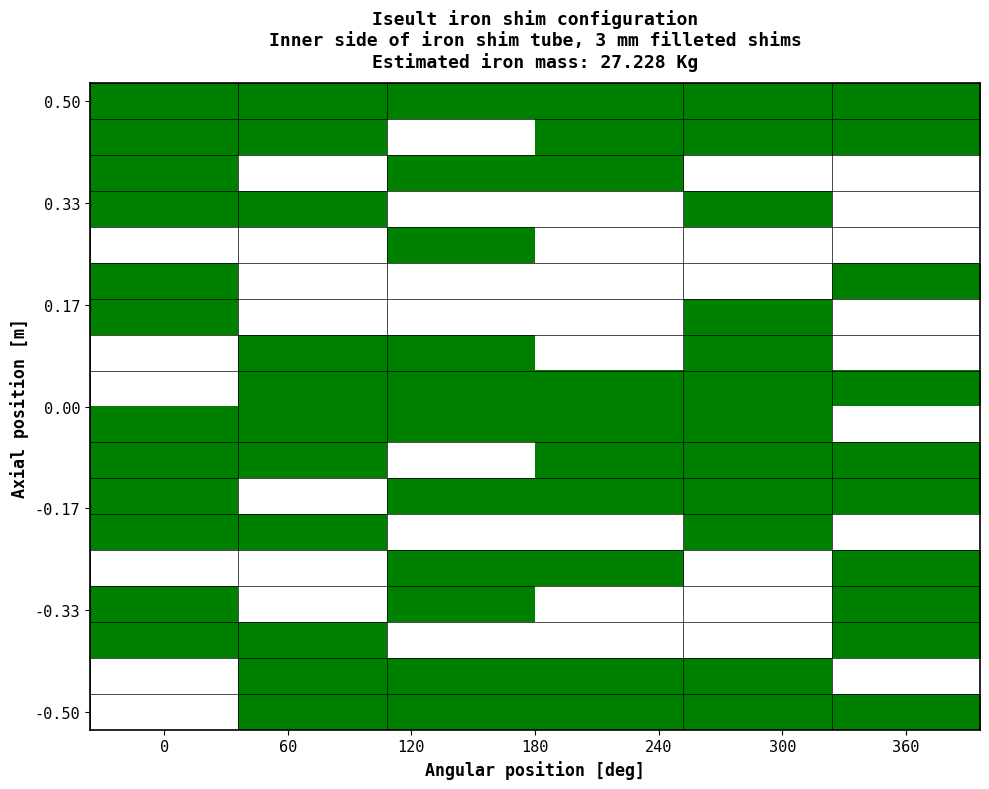

How many categories are shown in the chart?

6